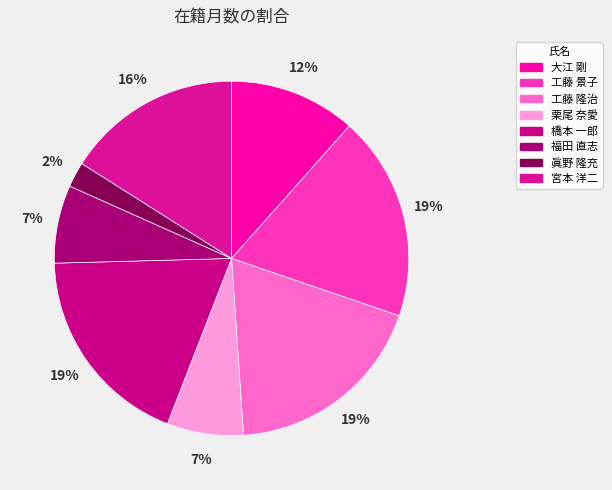

How many slices are in this pie chart?

8